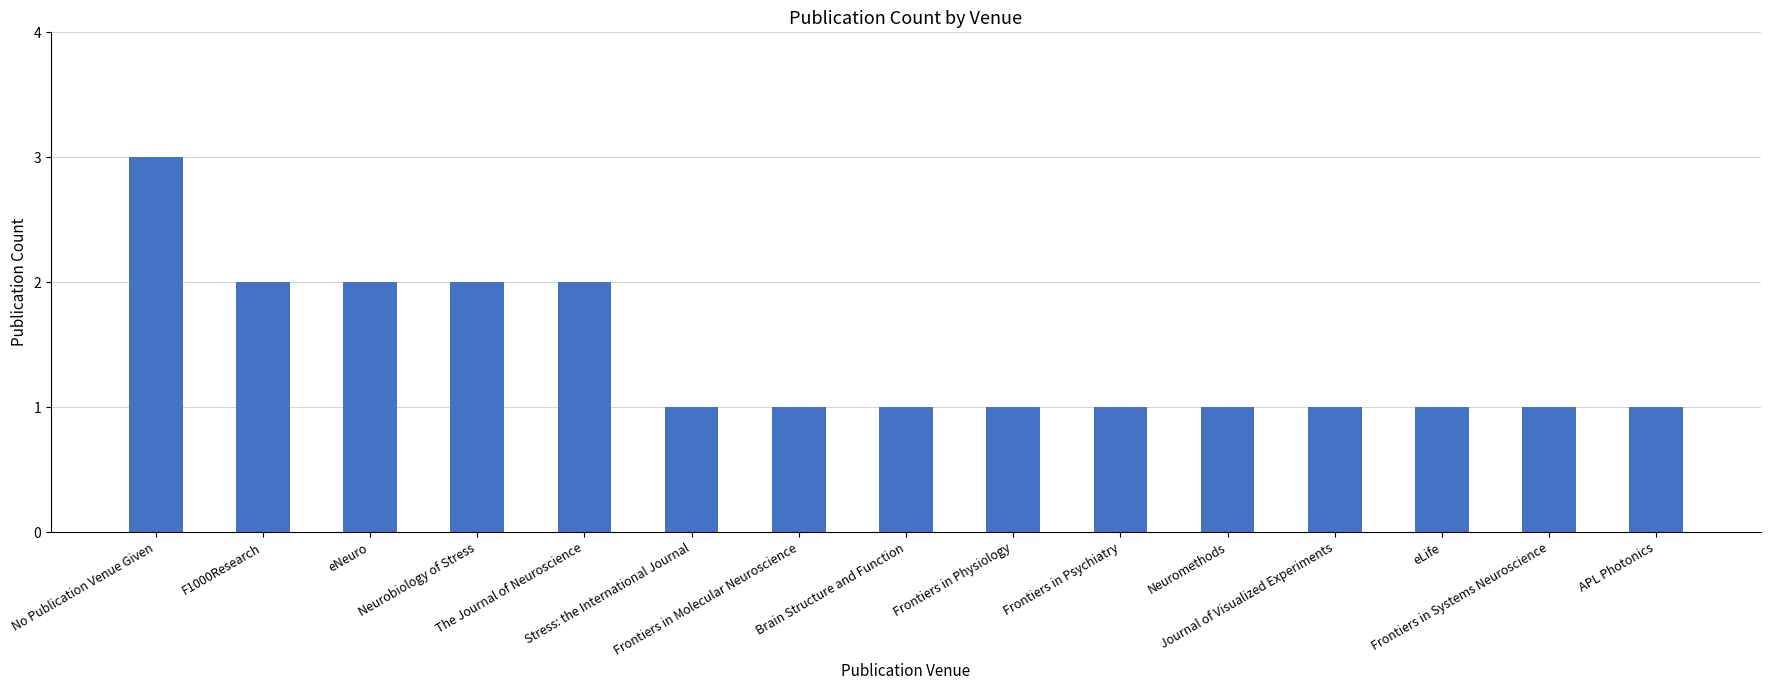

True or false: the data shows 1 at Journal of Visualized Experiments.

True